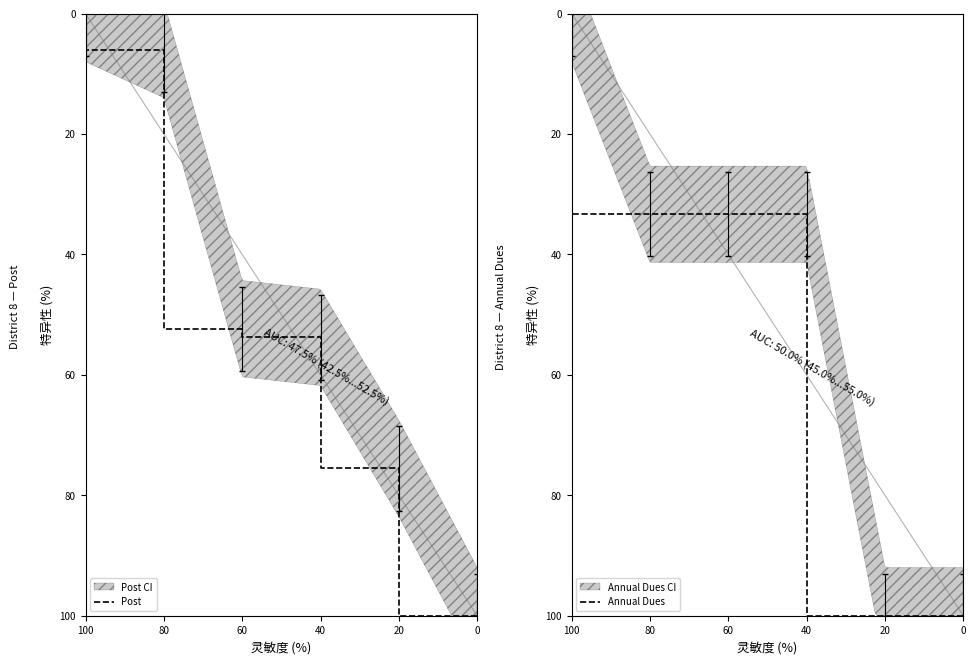

Does the chart have visible grid lines?

No